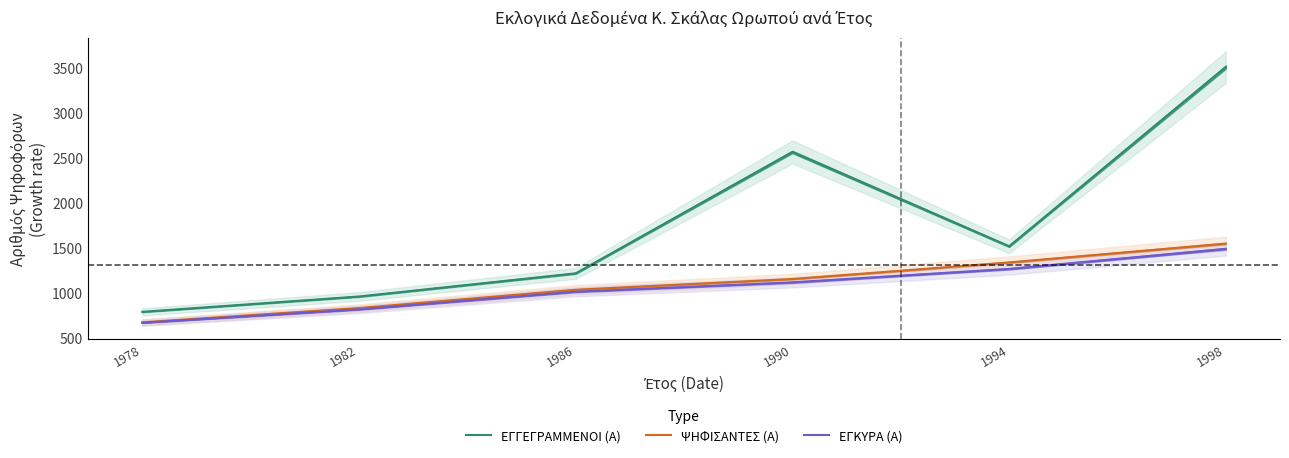

What are all the series names shown in the legend?

ΕΓΓΕΓΡΑΜΜΕΝΟΙ (Α), ΨΗΦΙΣΑΝΤΕΣ (Α), ΕΓΚΥΡΑ (Α)